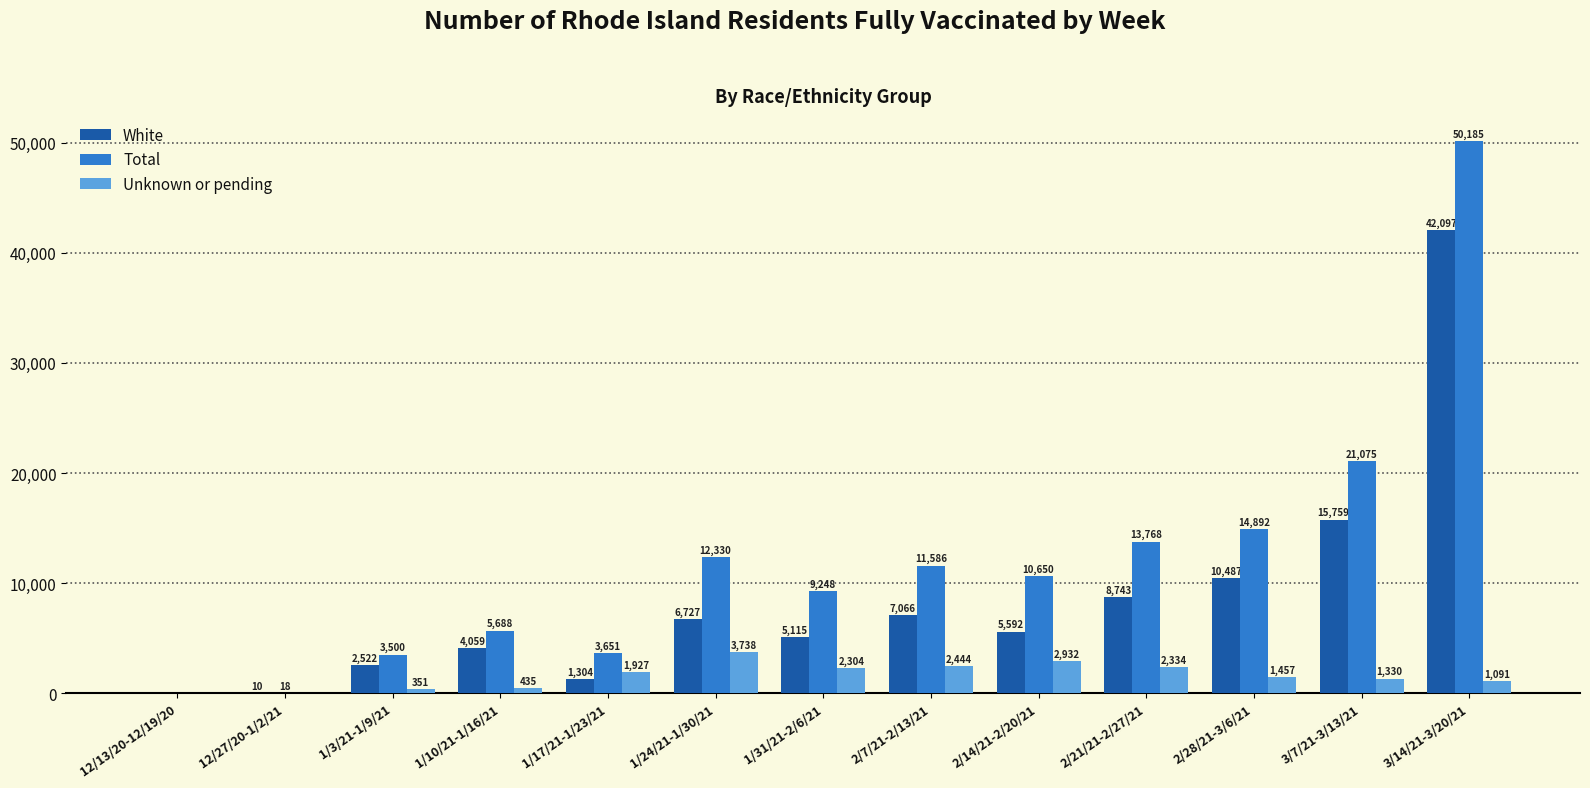

What is the total value across all series at 2/14/21-2/20/21?

19174